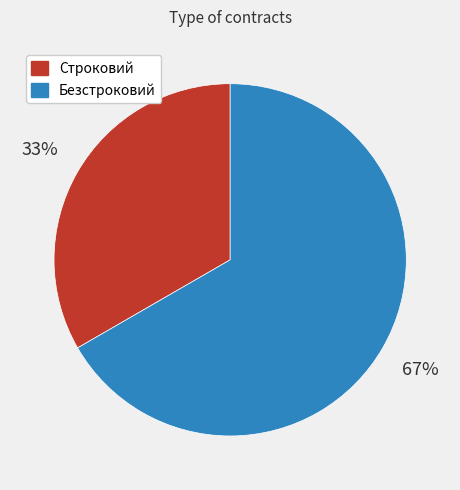

Do Безстроковий and Строковий together represent more than half of the pie?

Yes